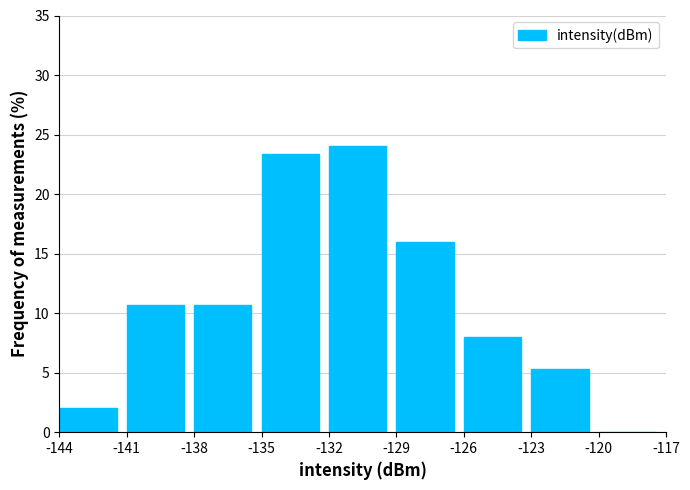

How tall is the bar that spans -144 to -141 on the x-axis? The values are not printed on the chart, so give them approximately, as read against the axis.

2.0